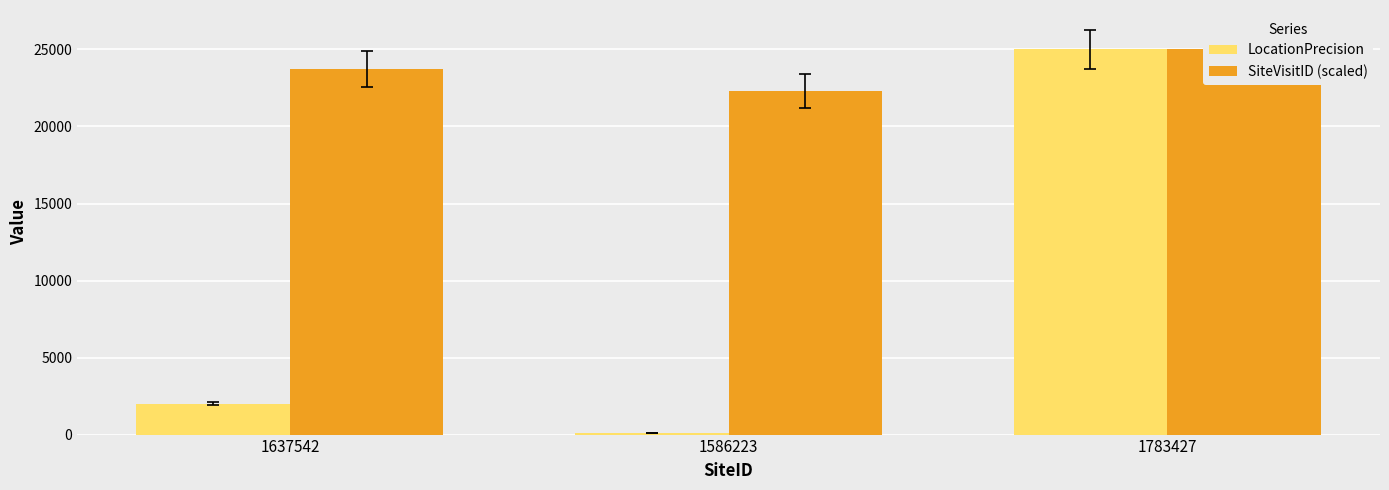

Which series has the largest range (max minus min)?

LocationPrecision